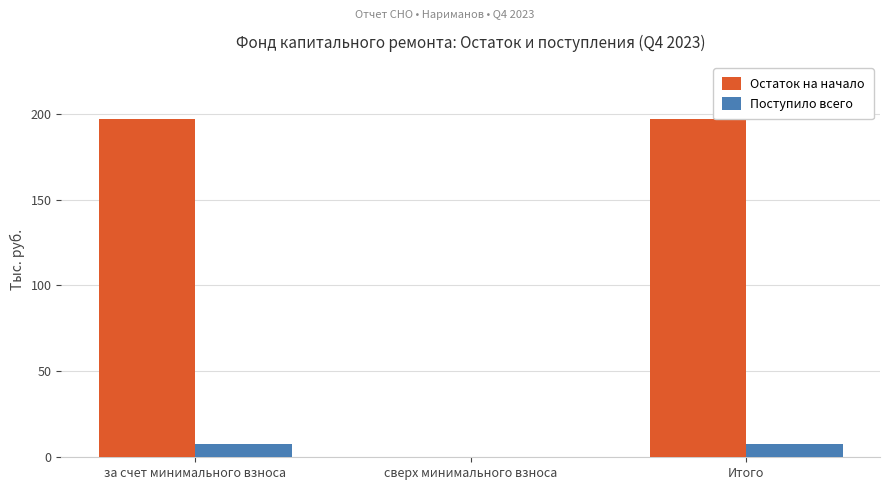

Is the value of Поступило всего at за счет минимального взноса greater than the value of Остаток на начало at Итого?

No